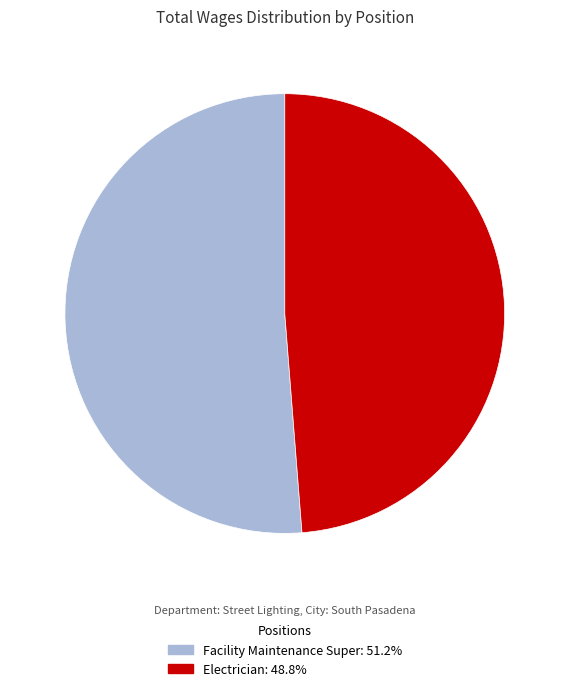

Rank the categories by value from highest to lowest.

Facility Maintenance Super, Electrician